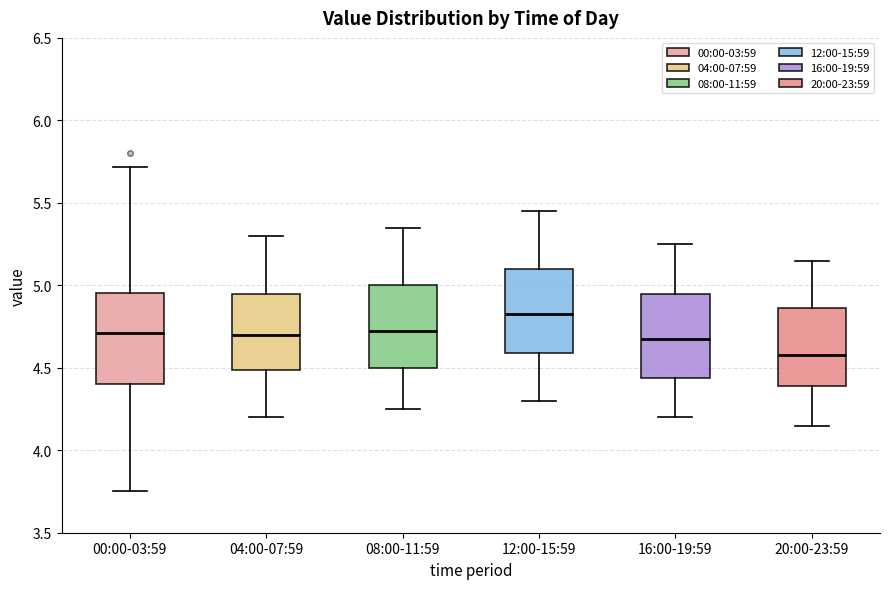

Reading left to right, read every box against the y-axis: the position of its median line, the range the box covers, and the ends of its whiskers. The values are not printed on the chart, so give them approximately, as read against the axis.

00:00-03:59: median 4.70, box 4.40 to 4.95, whiskers 3.75 to 5.70
04:00-07:59: median 4.70, box 4.50 to 4.95, whiskers 4.20 to 5.30
08:00-11:59: median 4.75, box 4.50 to 5.00, whiskers 4.25 to 5.35
12:00-15:59: median 4.85, box 4.60 to 5.10, whiskers 4.30 to 5.45
16:00-19:59: median 4.70, box 4.45 to 4.95, whiskers 4.20 to 5.25
20:00-23:59: median 4.60, box 4.40 to 4.85, whiskers 4.15 to 5.15